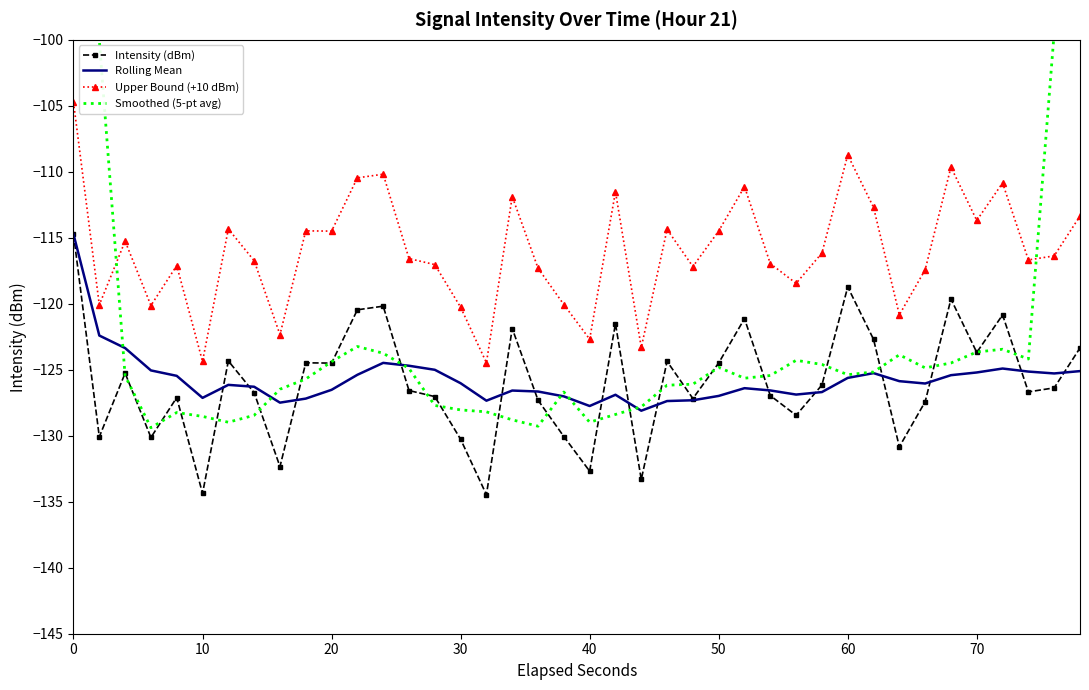

The Rolling Mean series shows -170.2 at 70. True or false?

False